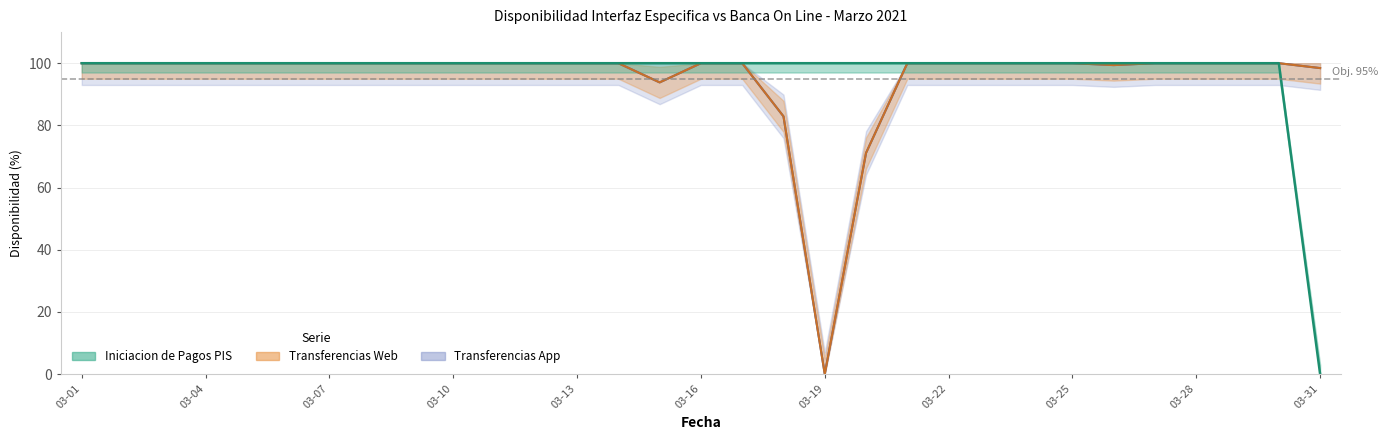

What is the difference between the maximum and minimum values in the Transferencias App series?

100.0